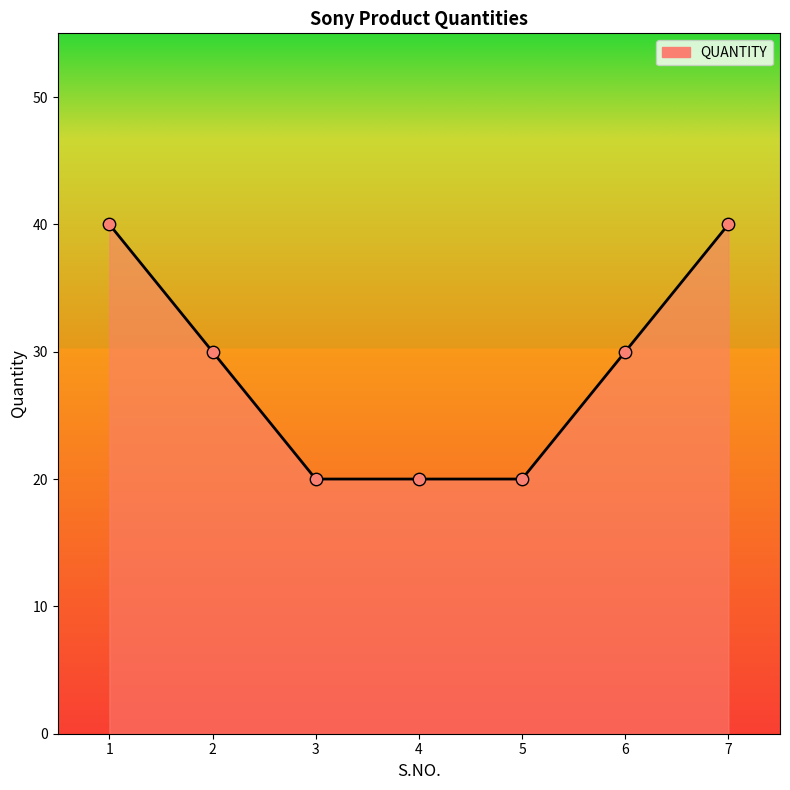

What is the change in value from 5 to 6?

+10